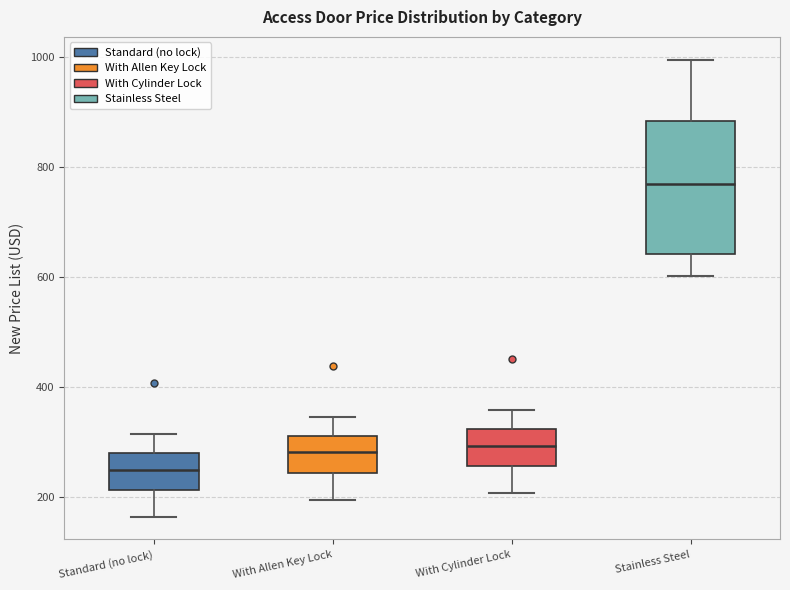

Which box's median line is the lowest?

Standard (no lock)